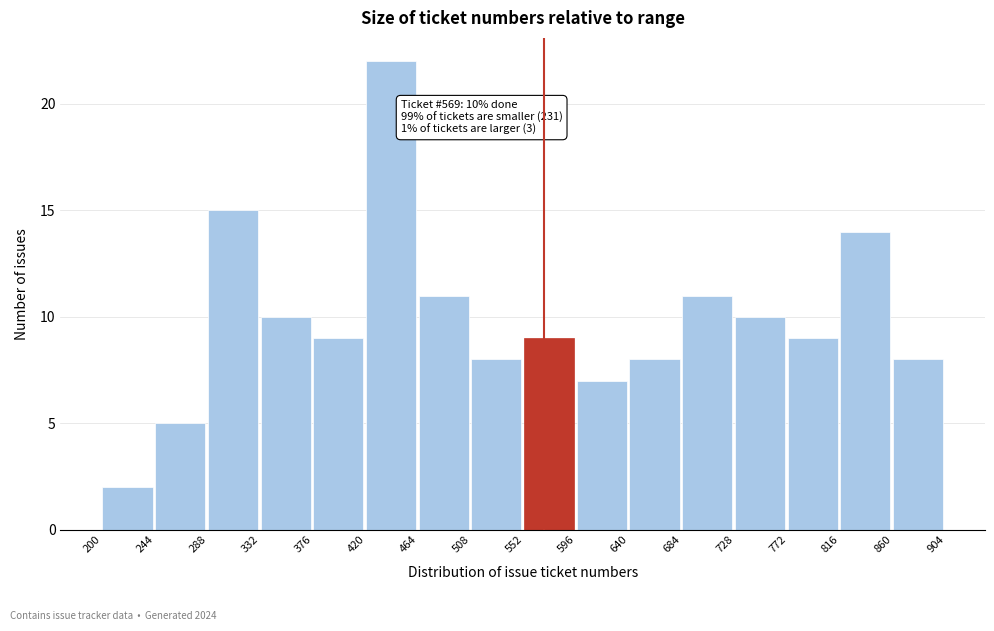

Which range on the x-axis has the tallest bar?

420 to 464